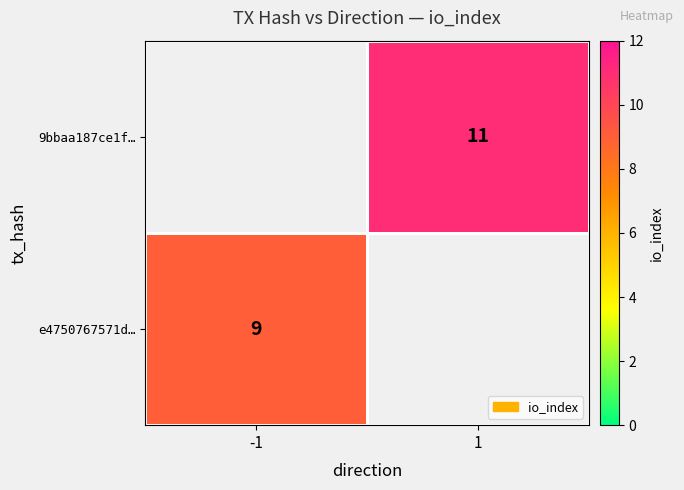

The e4750767571d… series shows 9 at -1. True or false?

True